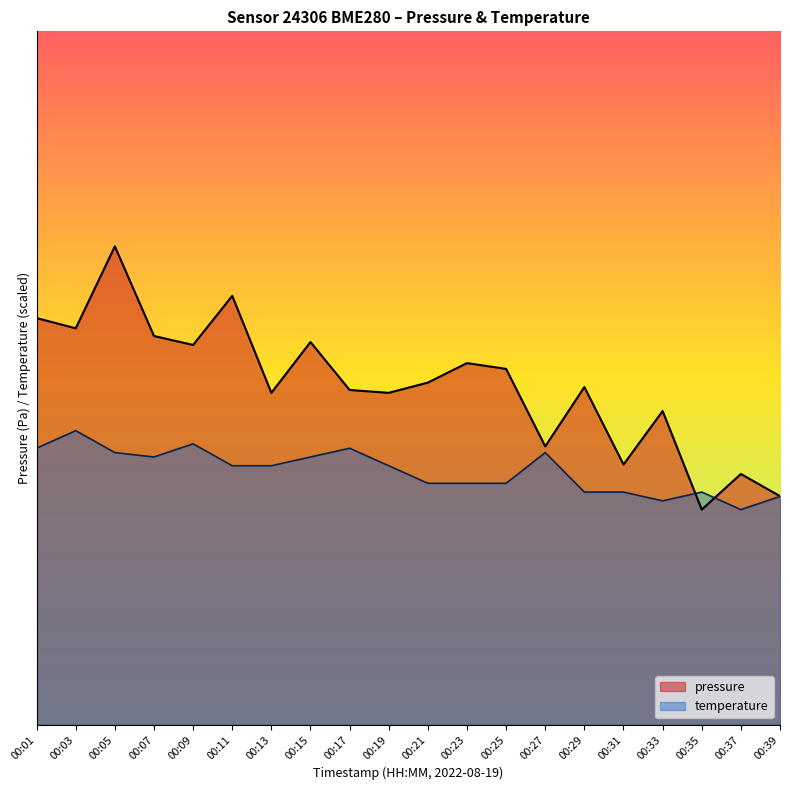

How many lines are shown in the chart?

2